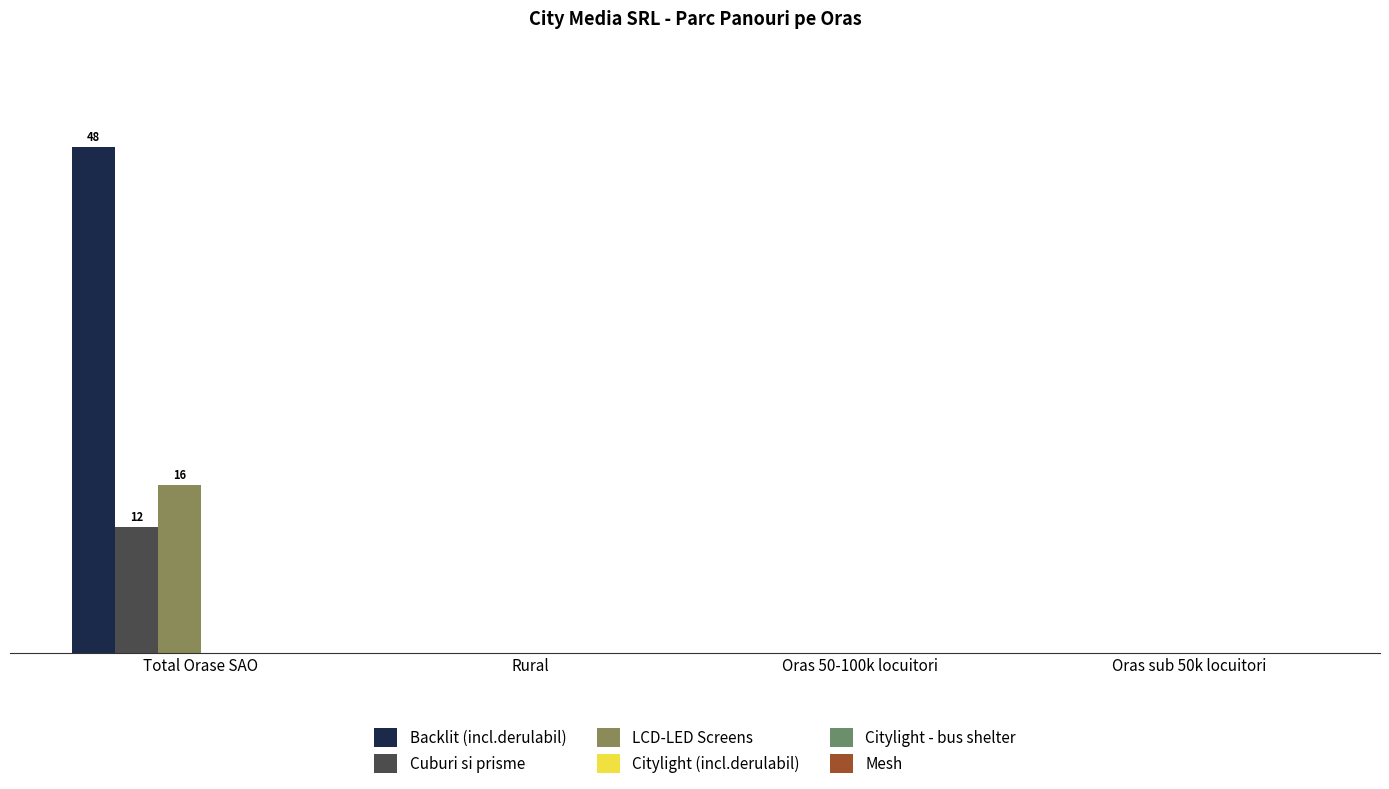

The value of Cuburi si prisme at Oras sub 50k locuitori is 0. True or false?

True